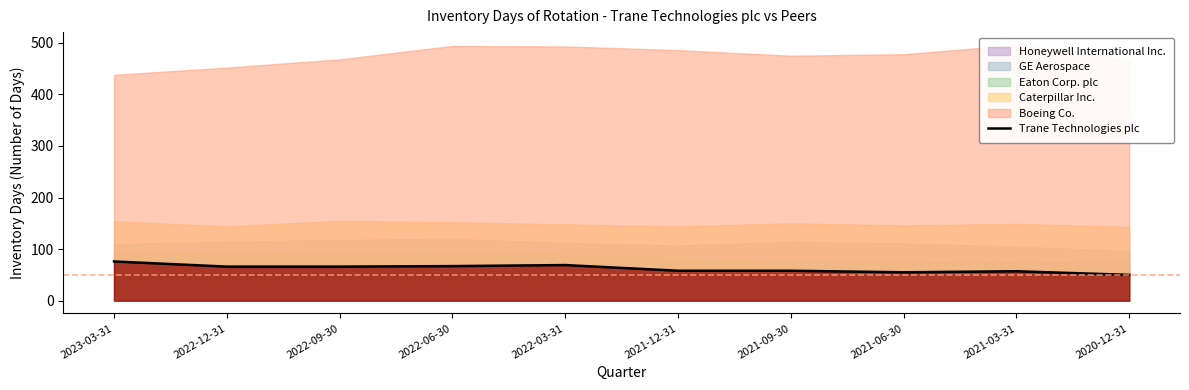

What is the minimum value for Trane Technologies plc?

50